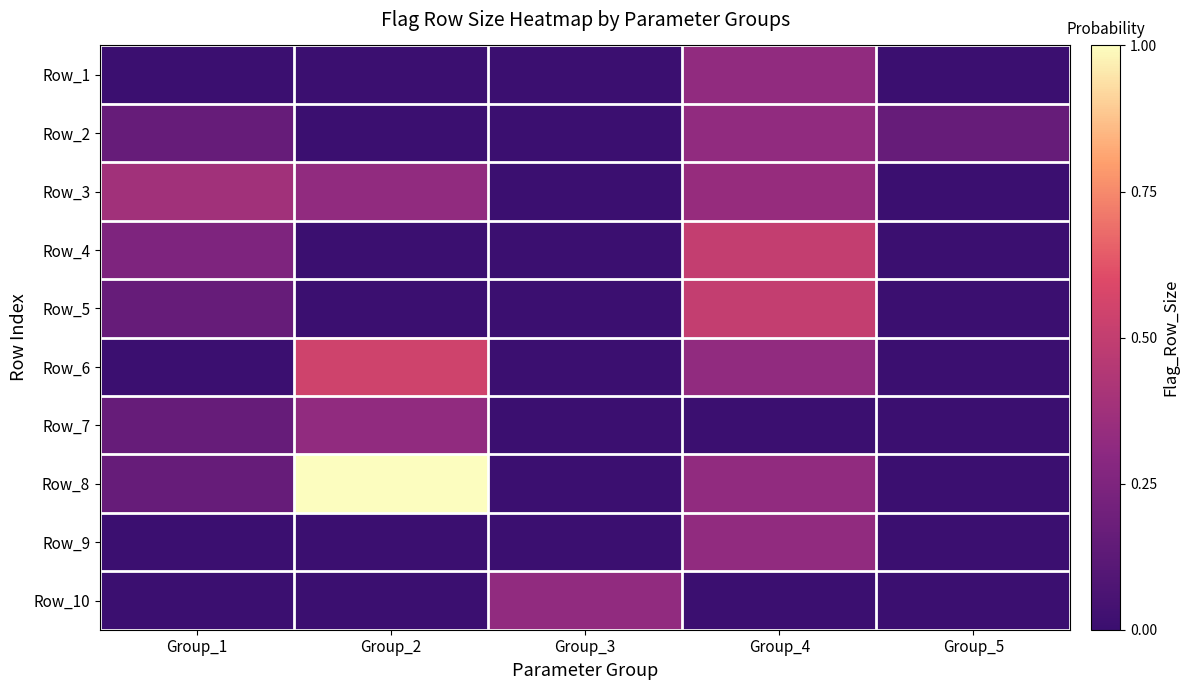

What is the total value across all series at Group_5?

11